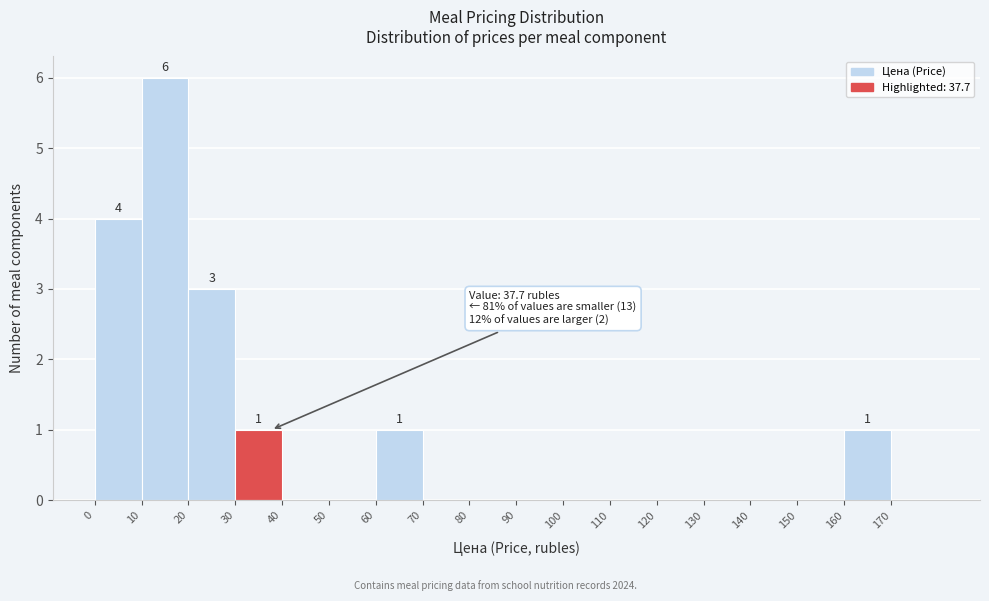

Which range on the x-axis has the tallest bar?

10 to 20